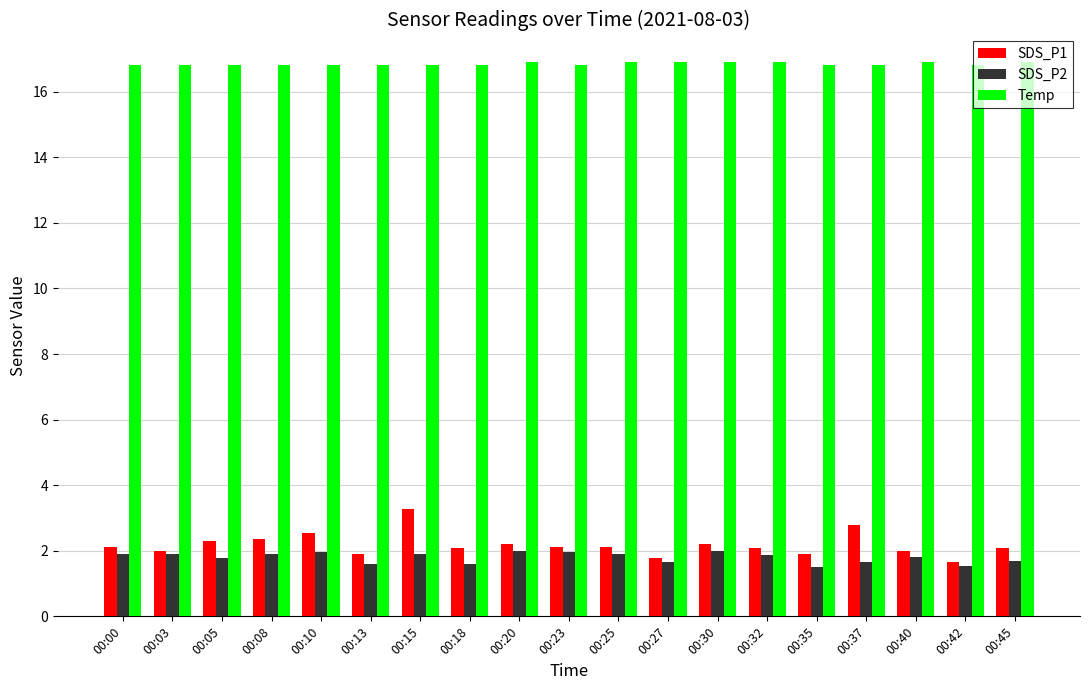

How many bars are there in each group?

3